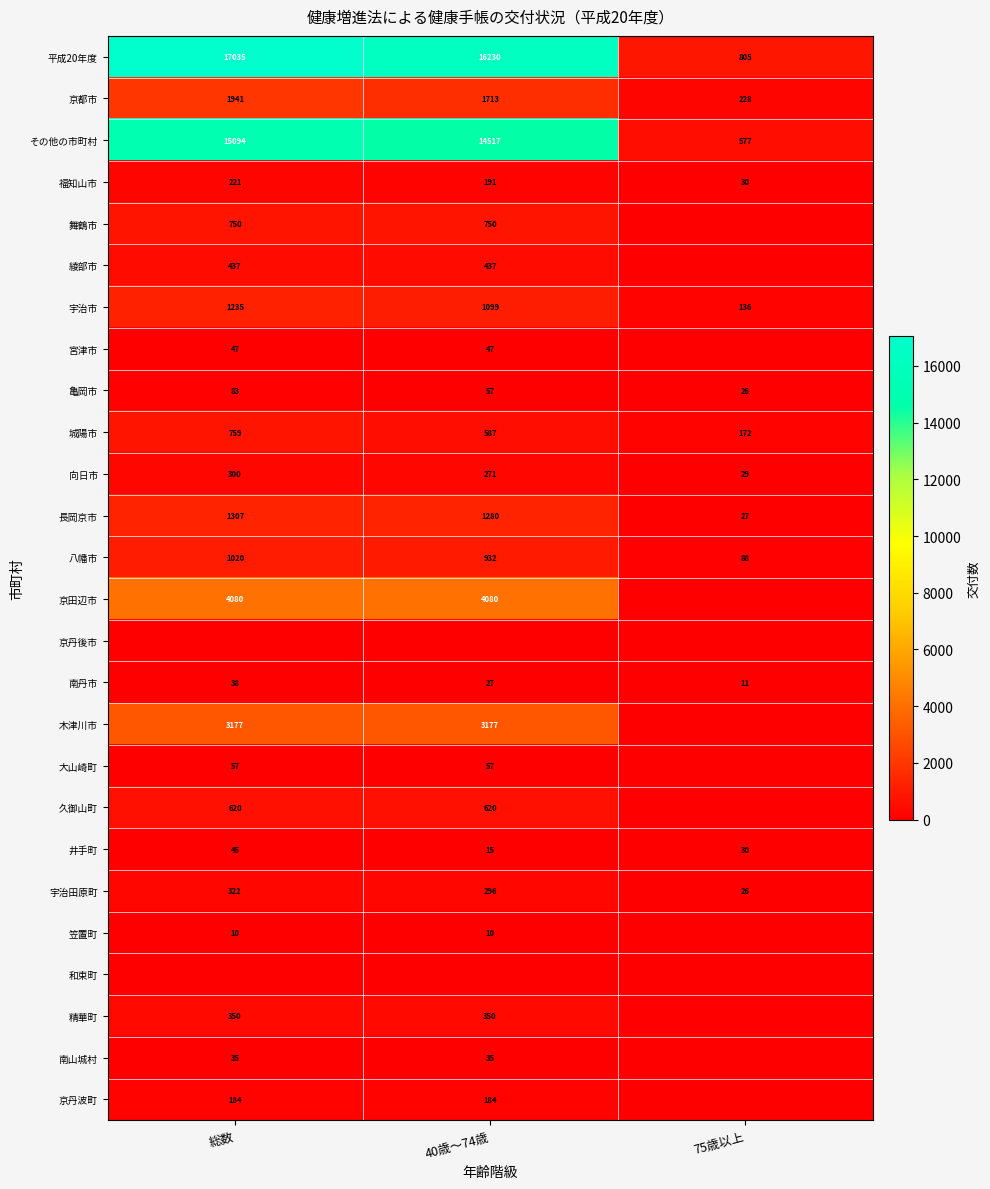

What is the maximum value for 長岡京市?

1307